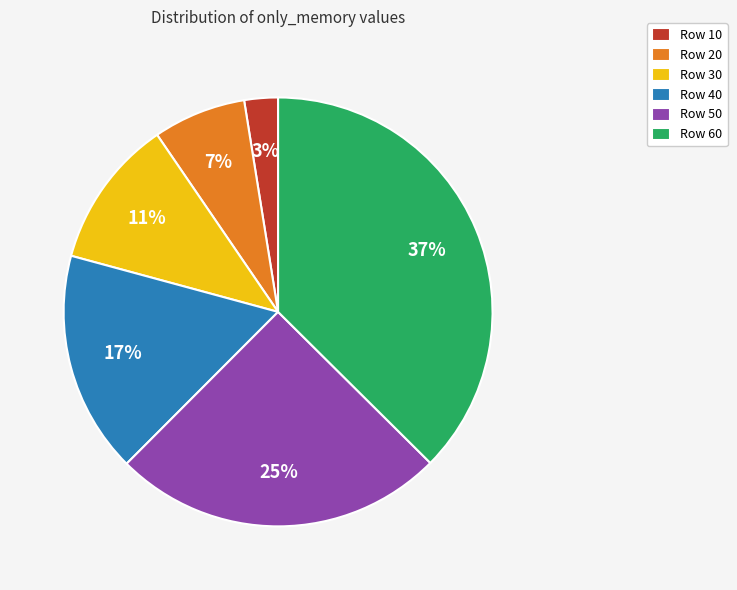

Count the number of slices in the pie.

6